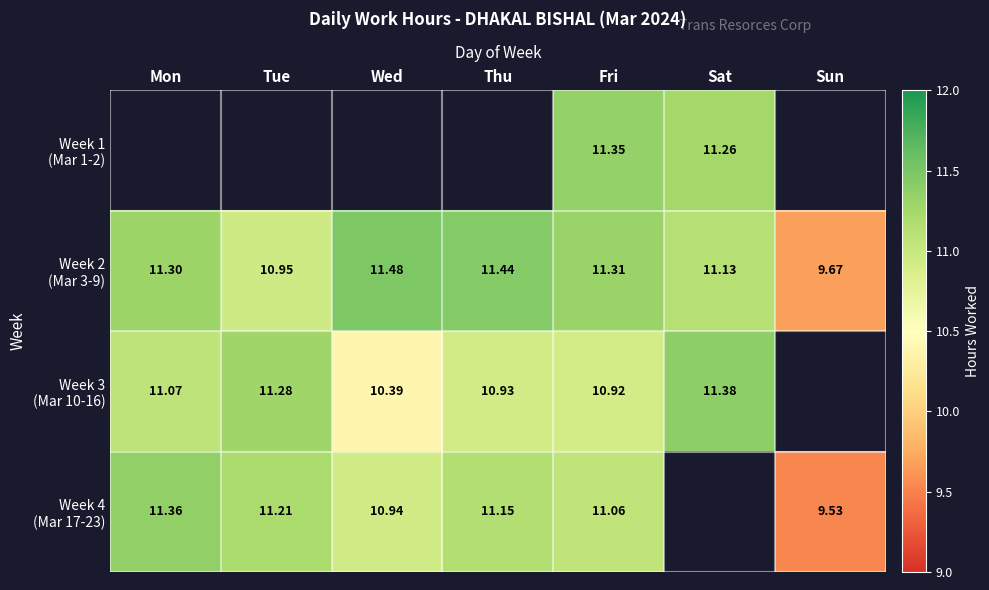

List the series in order of their overall mean, lowest first.

Week 1 (Mar 1-2), Week 2 (Mar 3-9), Week 3 (Mar 10-16), Week 4 (Mar 17-23)